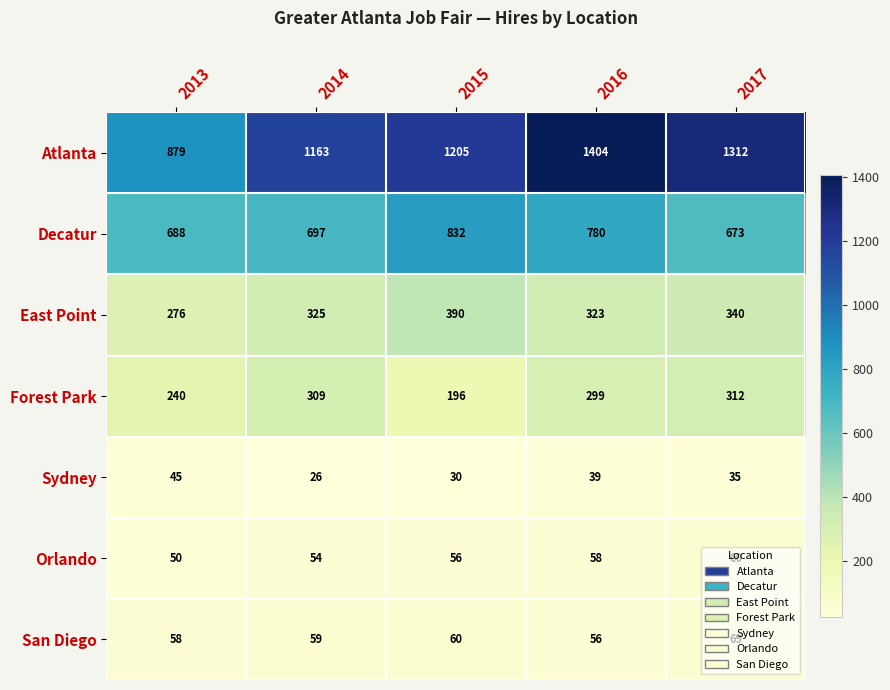

The value of Sydney at 2016 is 21. True or false?

False